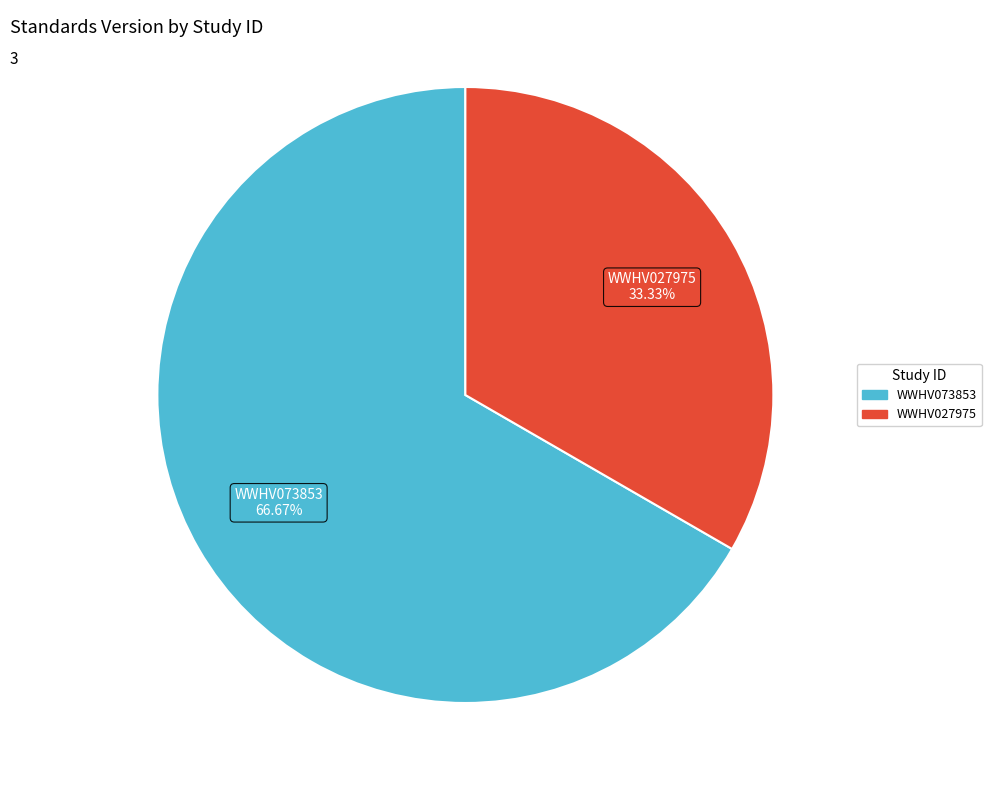

How much of the chart is everything except WWHV073853?

33.3%